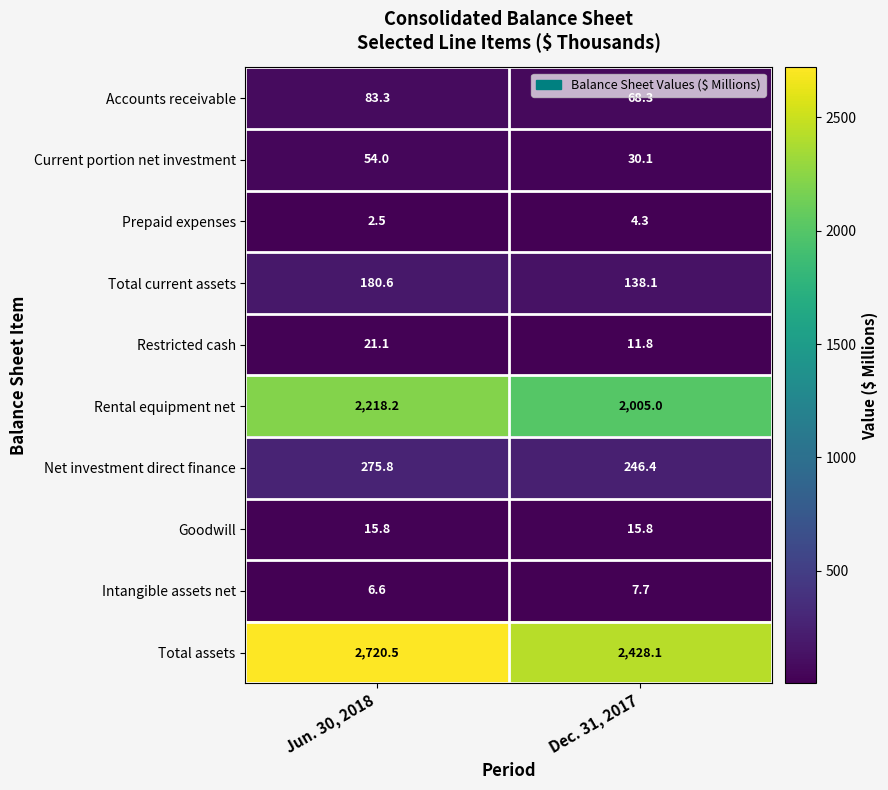

Reading left to right, extract all data points from this chart.

Accounts receivable: Jun. 30, 2018=83.3	Dec. 31, 2017=68.3
Current portion net investment: Jun. 30, 2018=54.0	Dec. 31, 2017=30.1
Prepaid expenses: Jun. 30, 2018=2.5	Dec. 31, 2017=4.3
Total current assets: Jun. 30, 2018=180.6	Dec. 31, 2017=138.1
Restricted cash: Jun. 30, 2018=21.1	Dec. 31, 2017=11.8
Rental equipment net: Jun. 30, 2018=2218.2	Dec. 31, 2017=2005.0
Net investment direct finance: Jun. 30, 2018=275.8	Dec. 31, 2017=246.4
Goodwill: Jun. 30, 2018=15.8	Dec. 31, 2017=15.8
Intangible assets net: Jun. 30, 2018=6.6	Dec. 31, 2017=7.7
Total assets: Jun. 30, 2018=2720.5	Dec. 31, 2017=2428.1